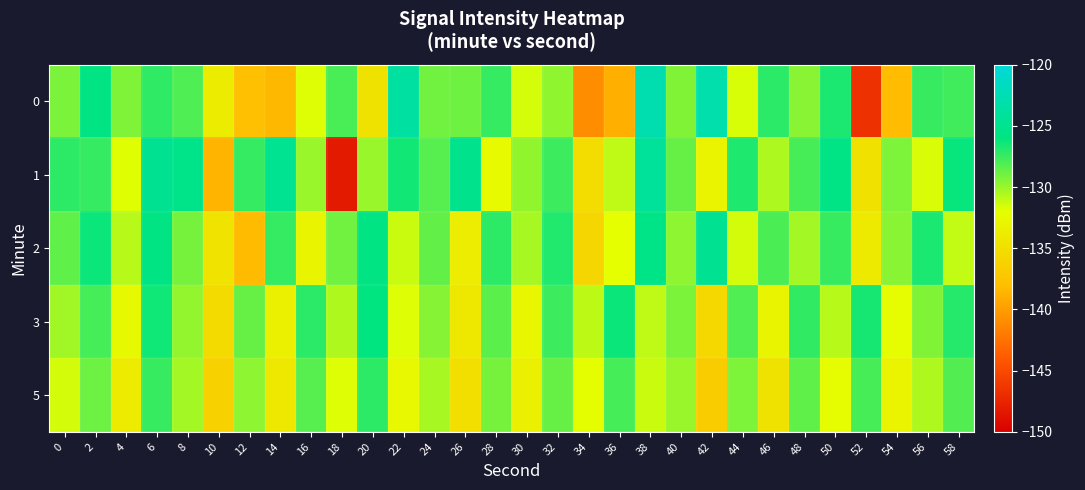

Which label corresponds to the largest value in the chart?

38